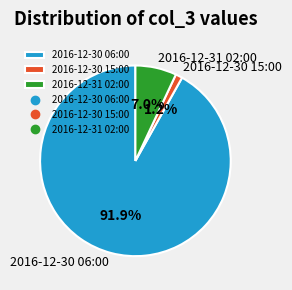

To the nearest percent, what is the difference between the 2016-12-30 06:00 and 2016-12-30 15:00 slice percentages?

91%